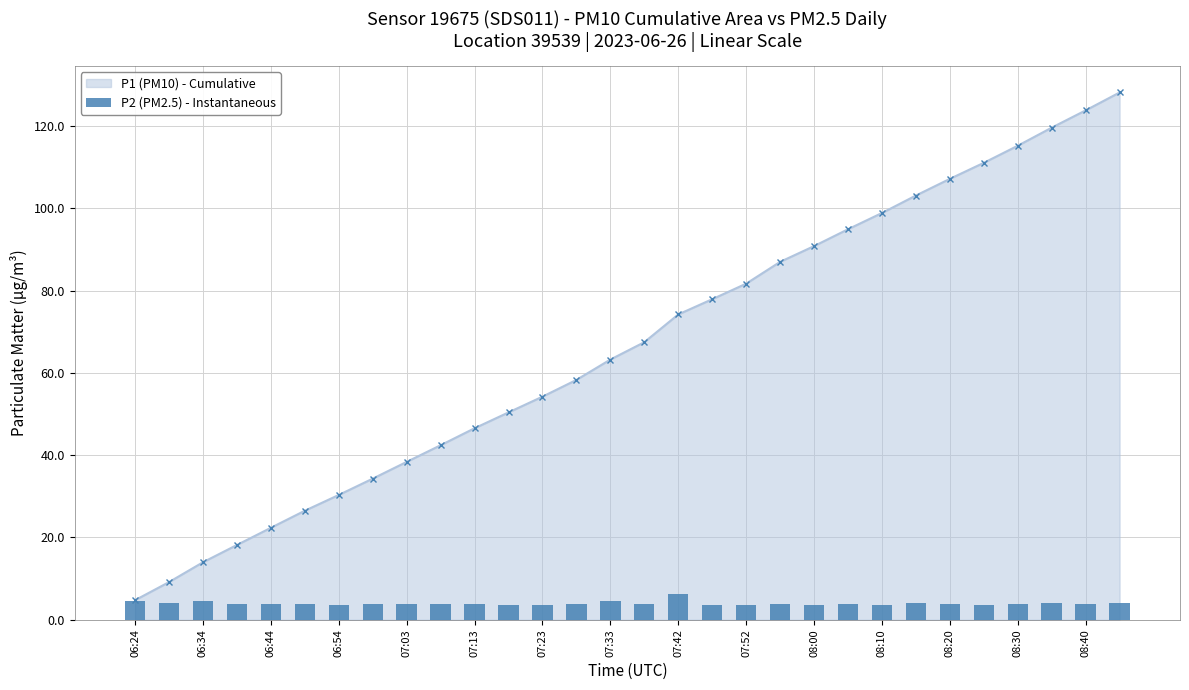

Is it true that P1 (PM10) - Cumulative equals 14.0 at 06:34?

True